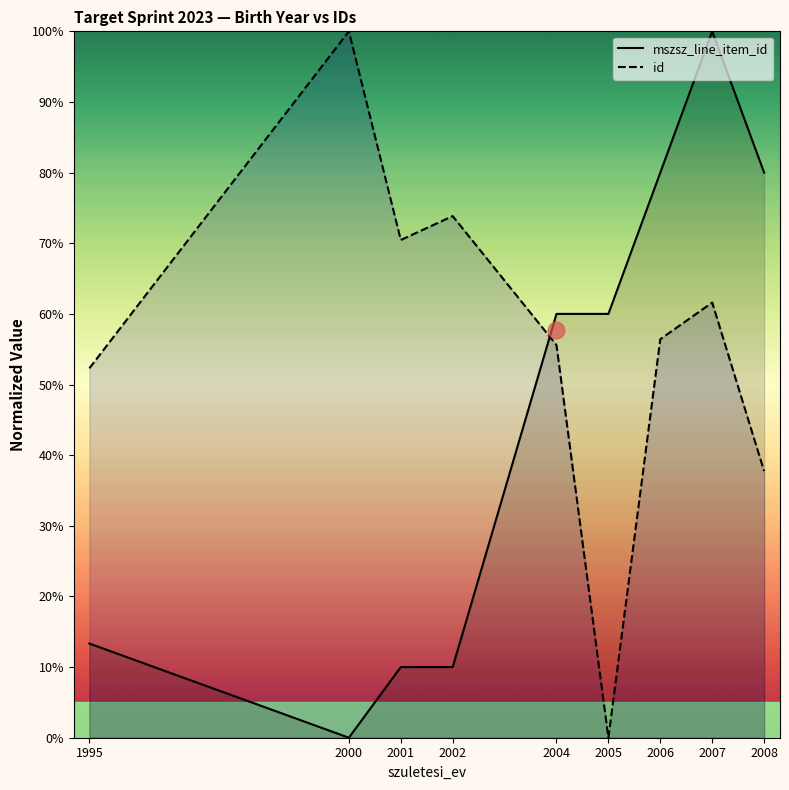

Which has a higher value, 2006 or 2008?

2006